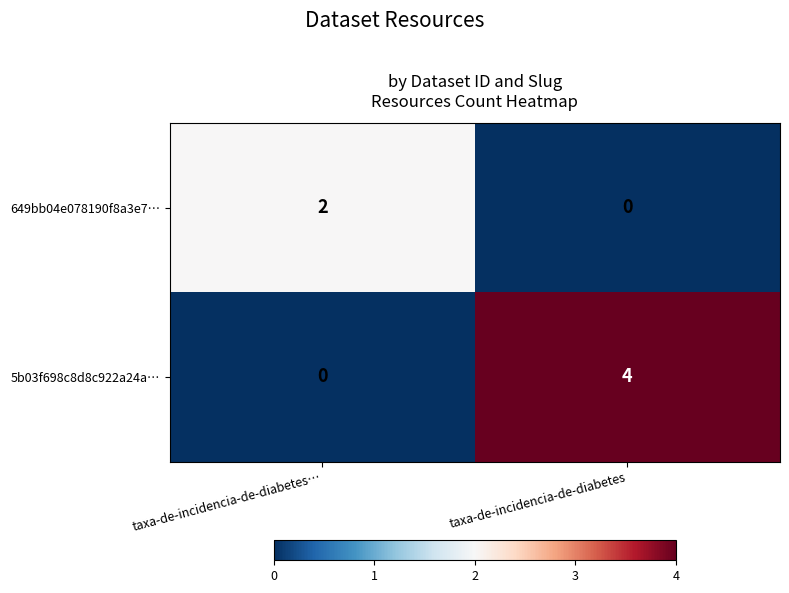

Is it true that 5b03f698c8d8c922a24a… equals 2 at taxa-de-incidencia-de-diabetes…?

False